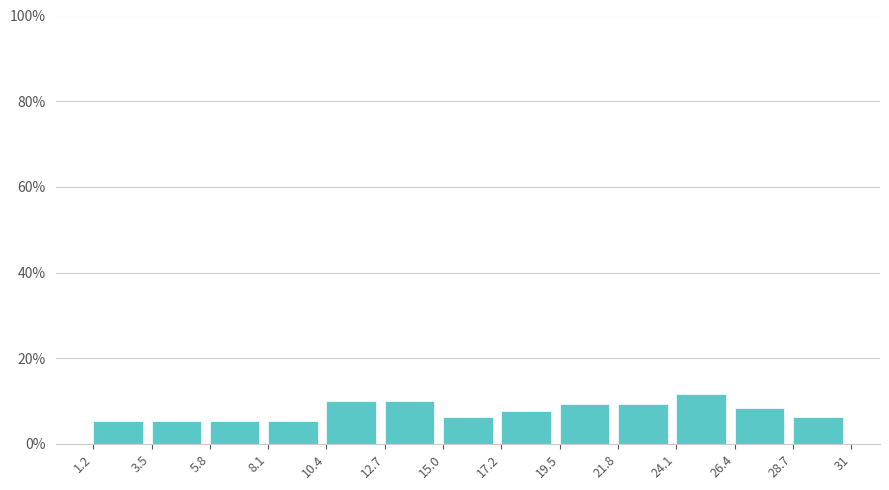

Reading left to right, transcribe this chart: for each bar, give the range it covers on the x-axis and its height. The values are not printed on the chart, so give them approximately, as read against the axis.

1.2 to 3.5: 6
3.5 to 5.8: 6
5.8 to 8.1: 6
8.1 to 10.4: 6
10.4 to 12.7: 10
12.7 to 15.0: 10
15.0 to 17.2: 6
17.2 to 19.5: 8
19.5 to 21.8: 10
21.8 to 24.1: 10
24.1 to 26.4: 12
26.4 to 28.7: 8
28.7 to 31: 6